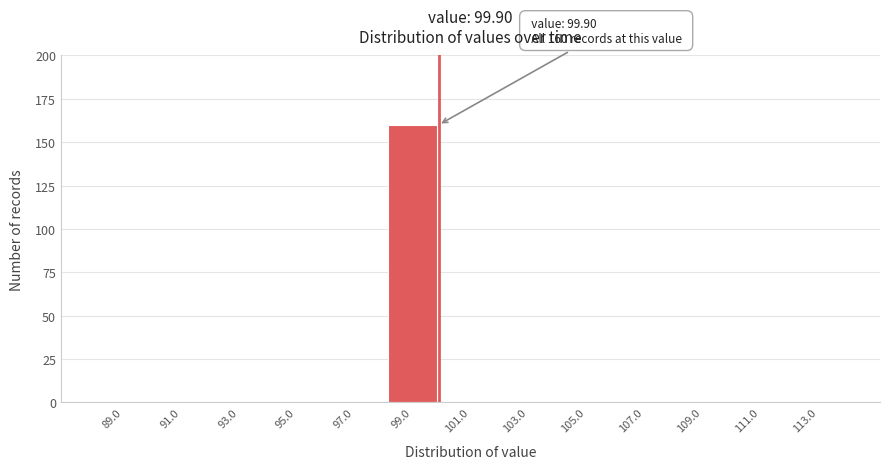

Which range on the x-axis has the tallest bar?

98 to 100